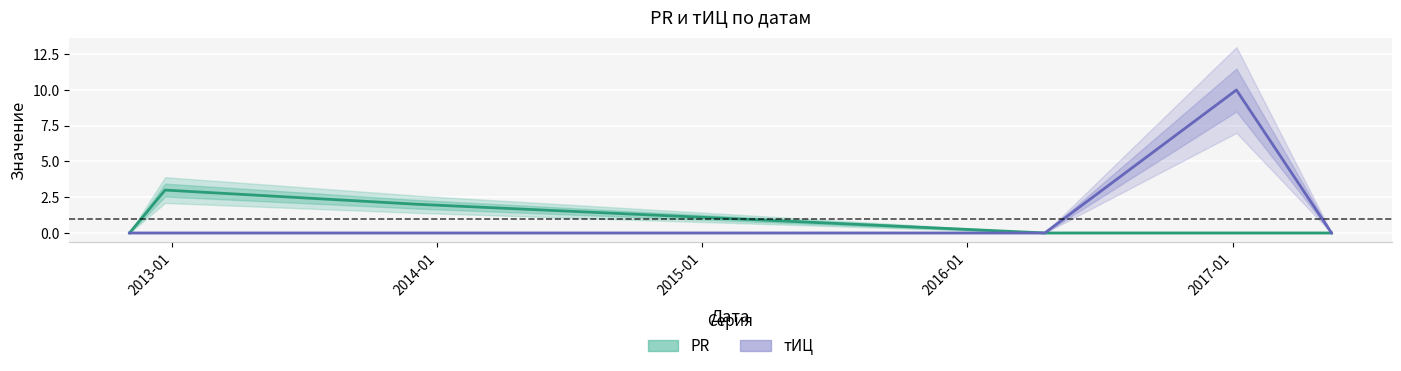

Rank the series by their maximum value, from lowest to highest.

PR, тИЦ